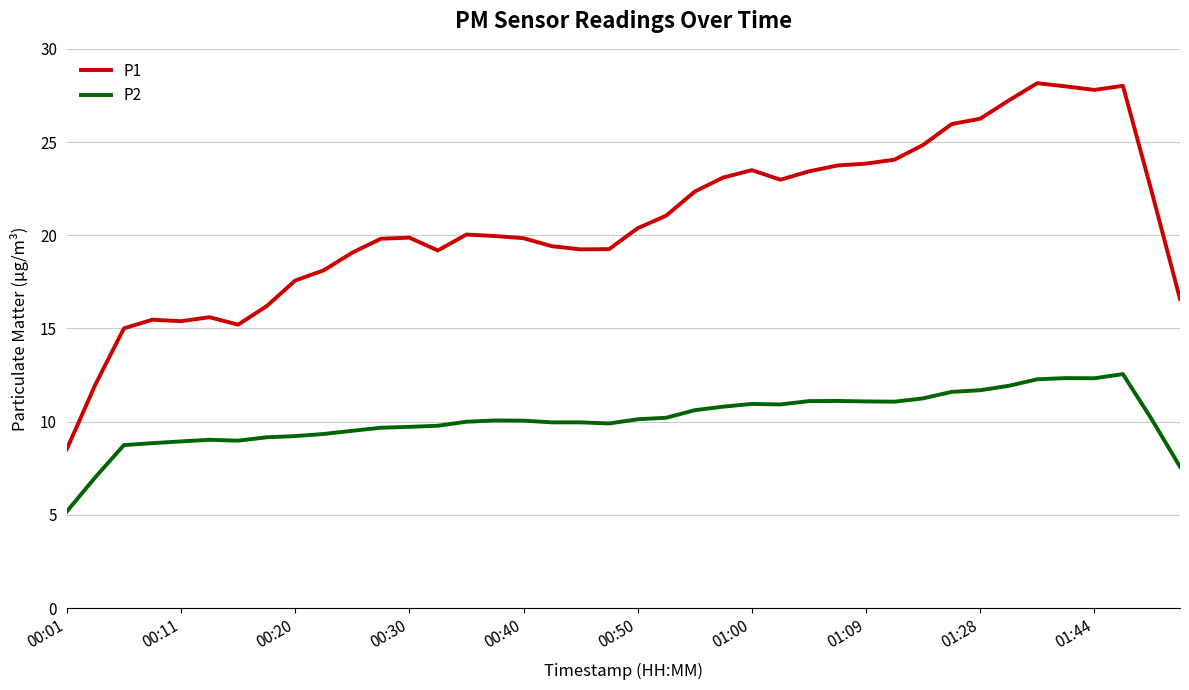

What is the maximum value for P2?

12.6